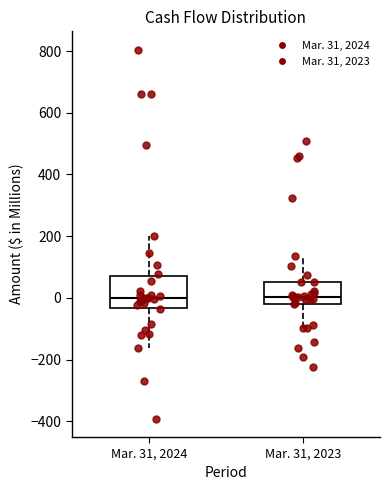

Reading left to right, transcribe this box plot: for each box, give where its median line is, the range the box spans, and where its two whiskers end, as read against the y-axis. The values are not printed on the chart, so give them approximately, as read against the axis.

Mar. 31, 2024: median 0, box -40 to 80, whiskers -160 to 200
Mar. 31, 2023: median 0, box -20 to 60, whiskers -100 to 140